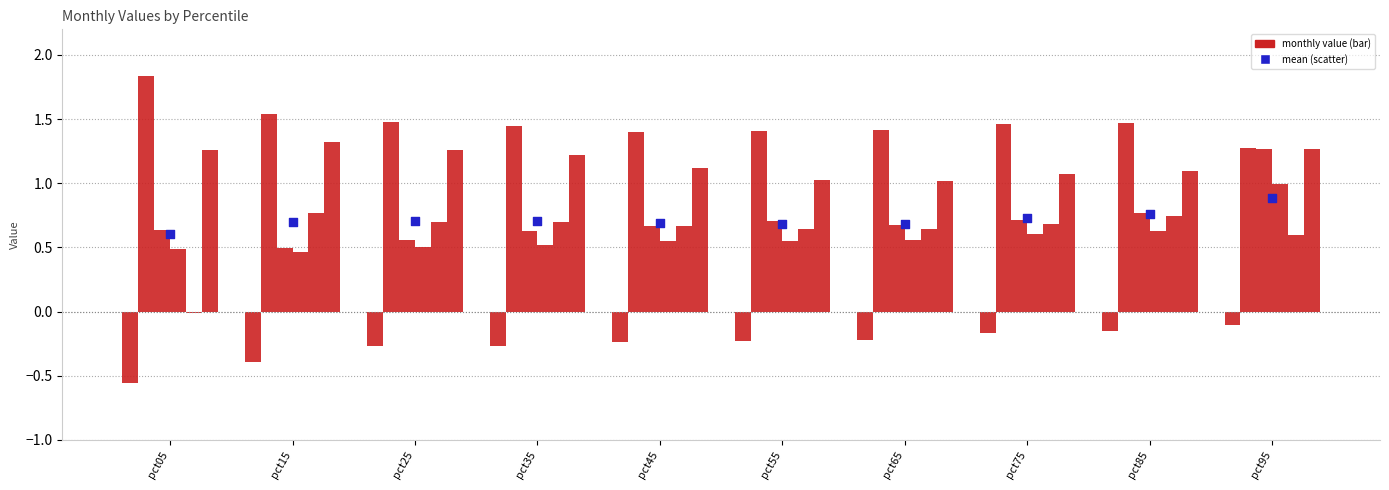

At which category is the sum across all series the highest?

pct95